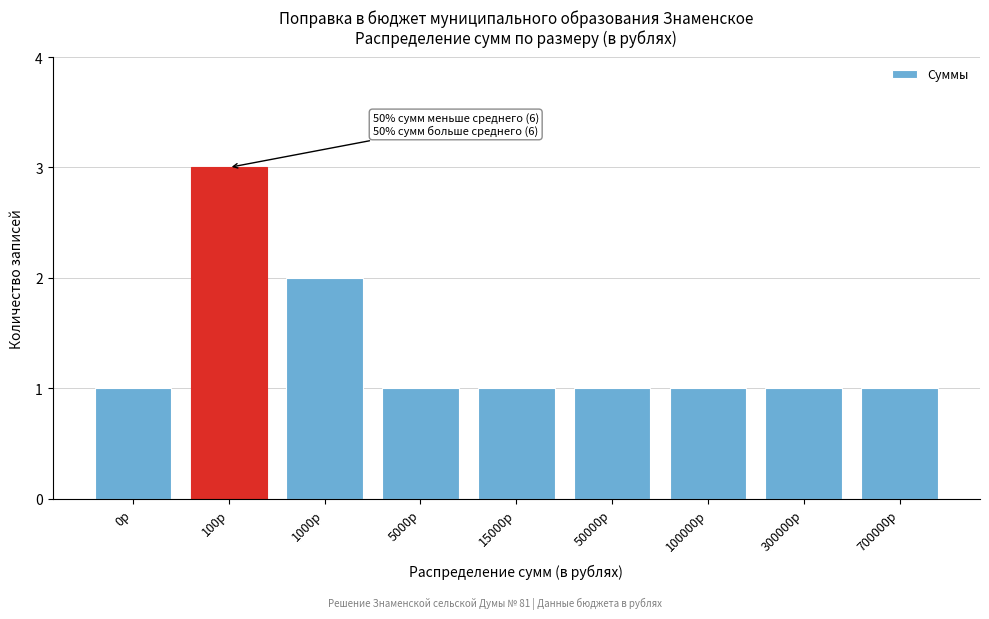

Reading right to left, extract all data points from this chart.

700000р=1	300000р=1	100000р=1	50000р=1	15000р=1	5000р=1	1000р=2	100р=3	0р=1